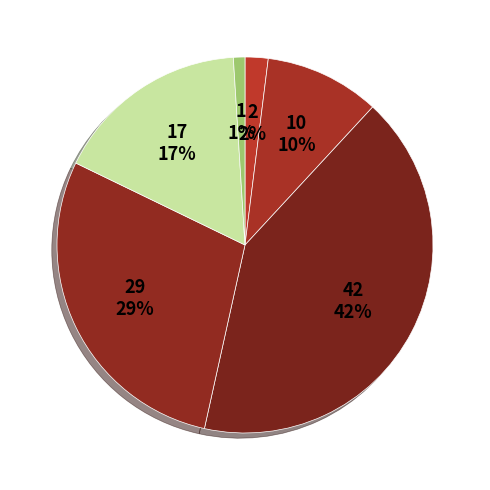

What percentage is the უმნიშვნელო slice, to the nearest percent?

10%